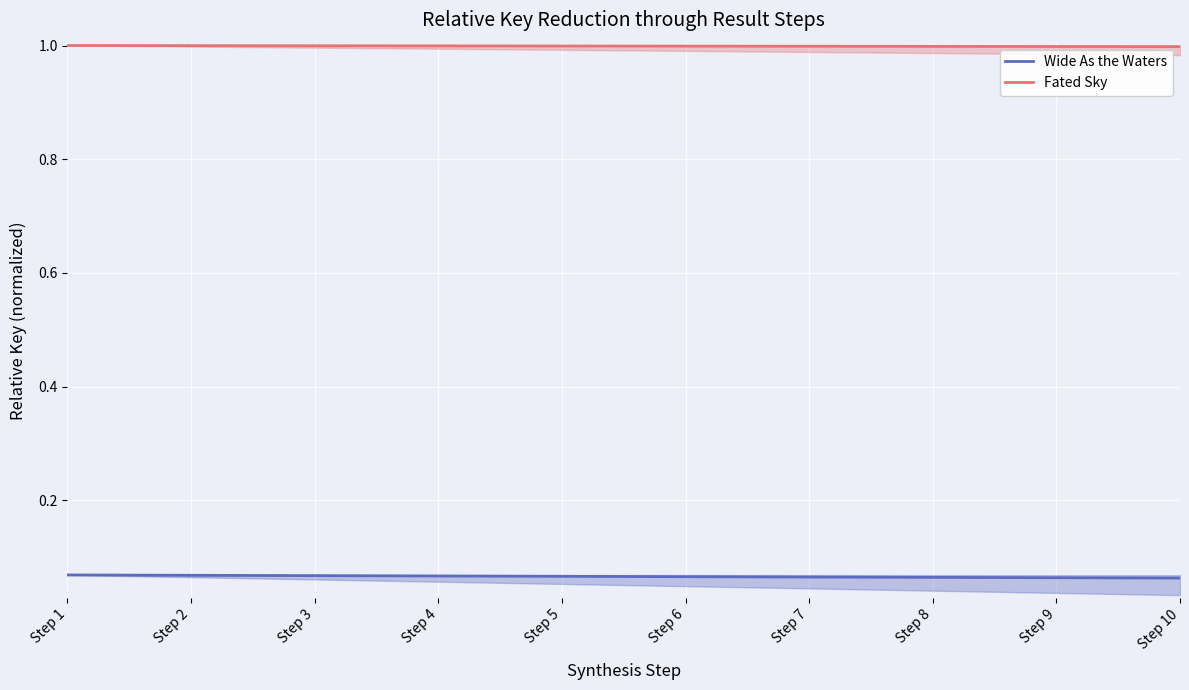

Reading left to right, transcribe all the data shown in this chart.

Wide As the Waters: 0.1	0.1	0.1	0.1	0.1	0.1	0.1	0.1	0.1	0.1
Fated Sky: 1.0	1.0	1.0	1.0	1.0	1.0	1.0	1.0	1.0	1.0